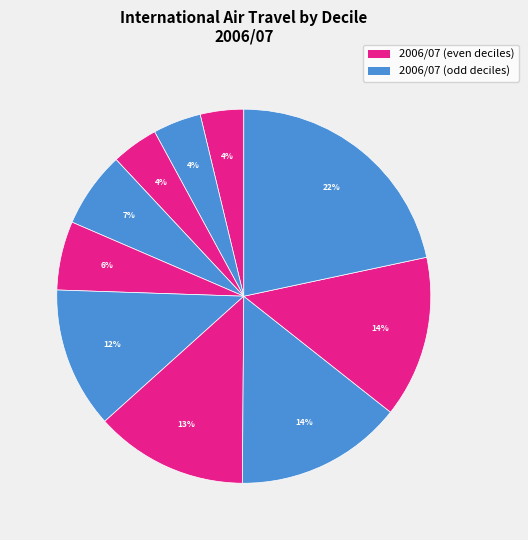

Count the number of slices in the pie.

10